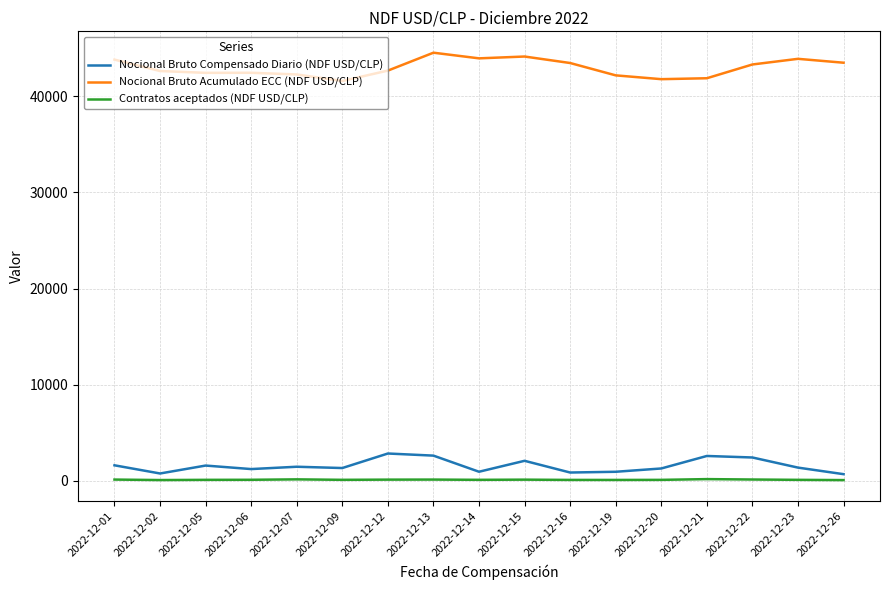

Which series has the widest spread of values?

Nocional Bruto Acumulado ECC (NDF USD/CLP)